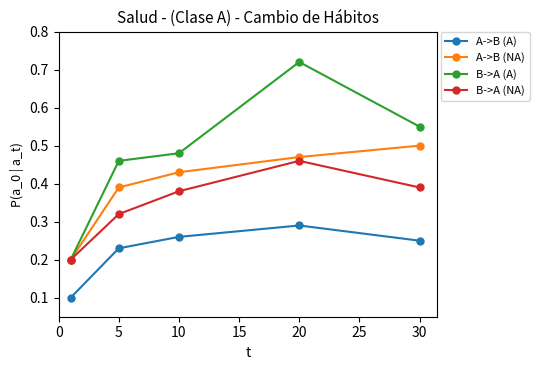

Rank the series by their average value, from lowest to highest.

A->B (A), B->A (NA), A->B (NA), B->A (A)